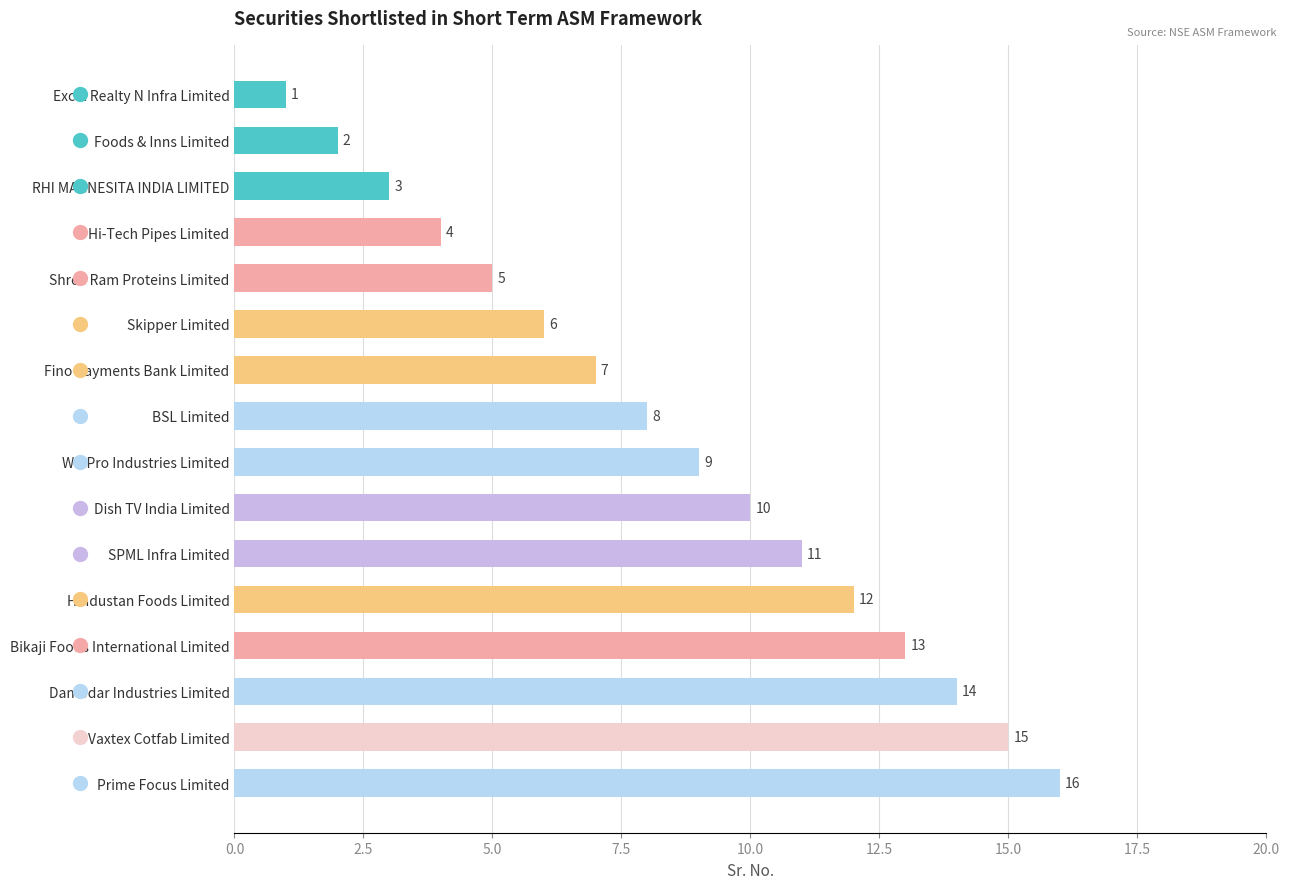

Read the value at Hindustan Foods Limited, to the nearest 10.

10